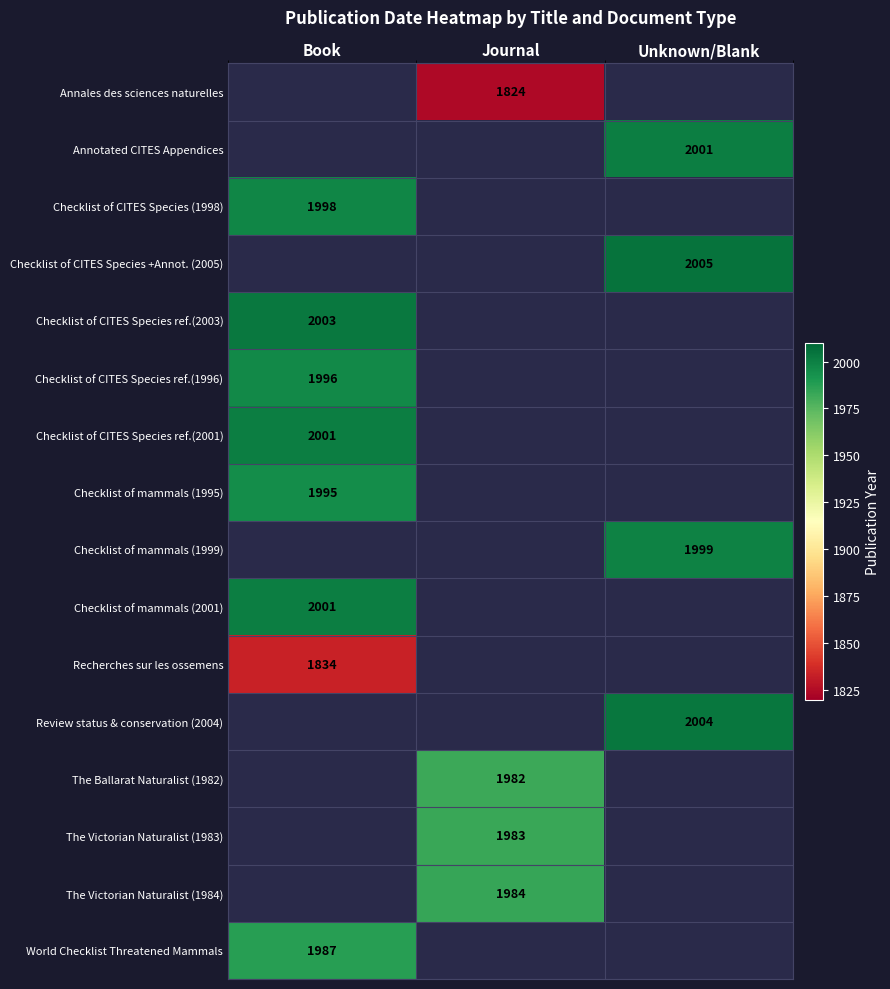

The value of Checklist of CITES Species ref.(2001) at Book is 3402. True or false?

False